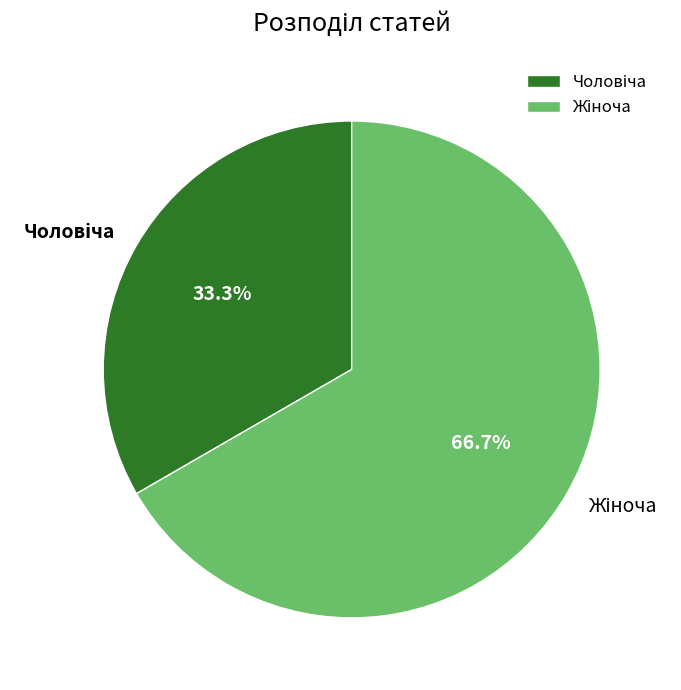

Is there a majority slice in this chart?

Yes